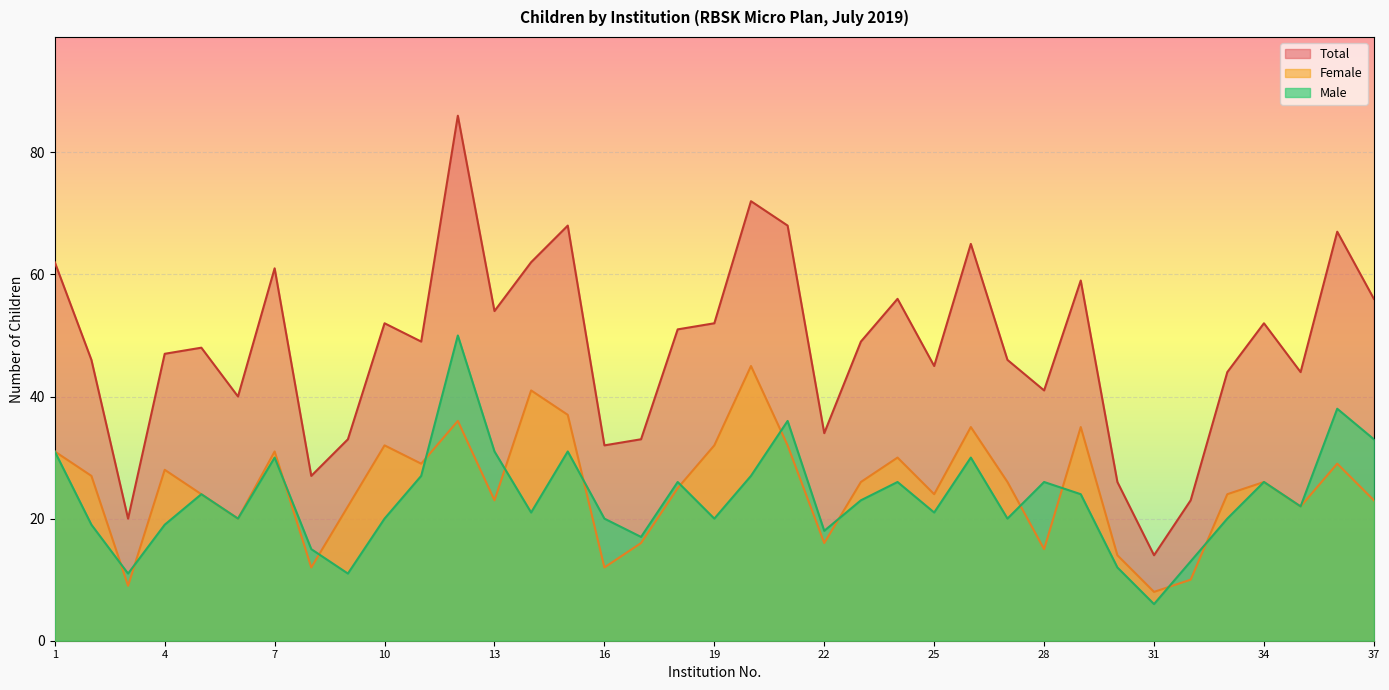

Which series has the largest range (max minus min)?

Total